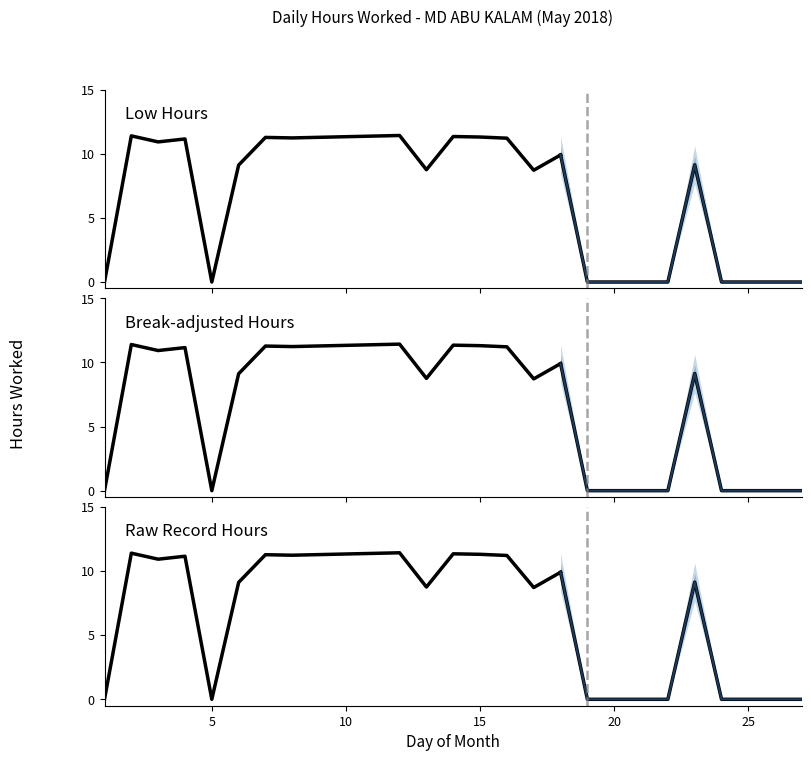

List the labels in order of value, smallest first.

1, 5, 19, 20, 21, 22, 24, 25, 26, 27, 17, 13, 6, 23, 18, 3, 4, 16, 8, 7, 15, 14, 2, 12